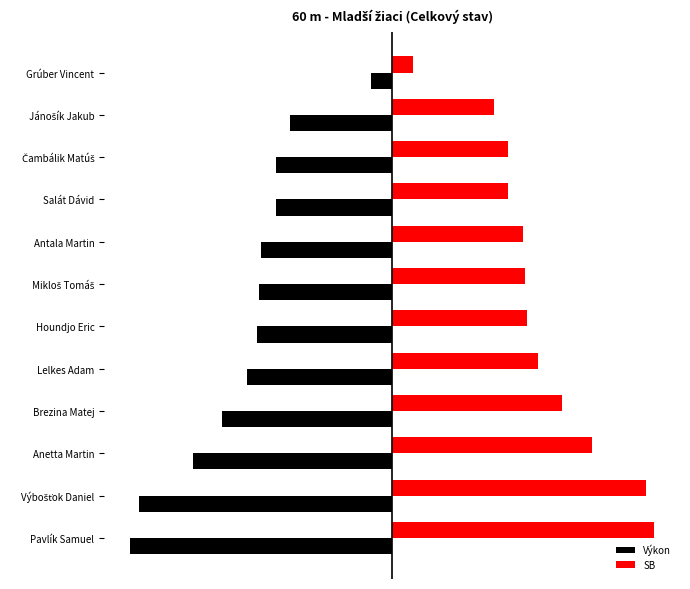

Which series has the largest total across all categories?

SB